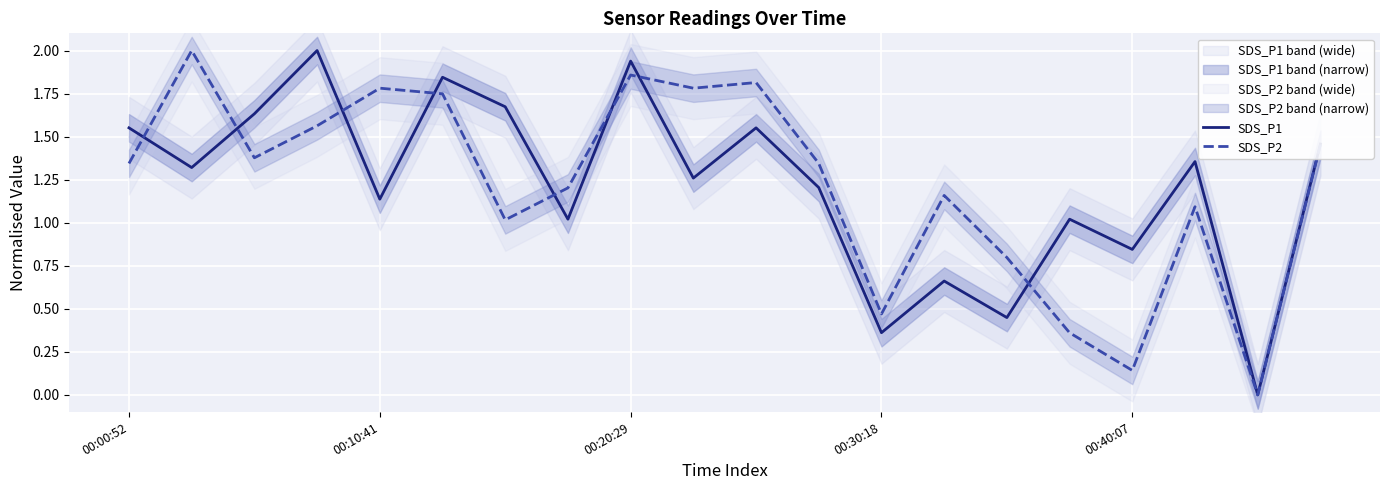

How many values in SDS_P2 are above zero?

19